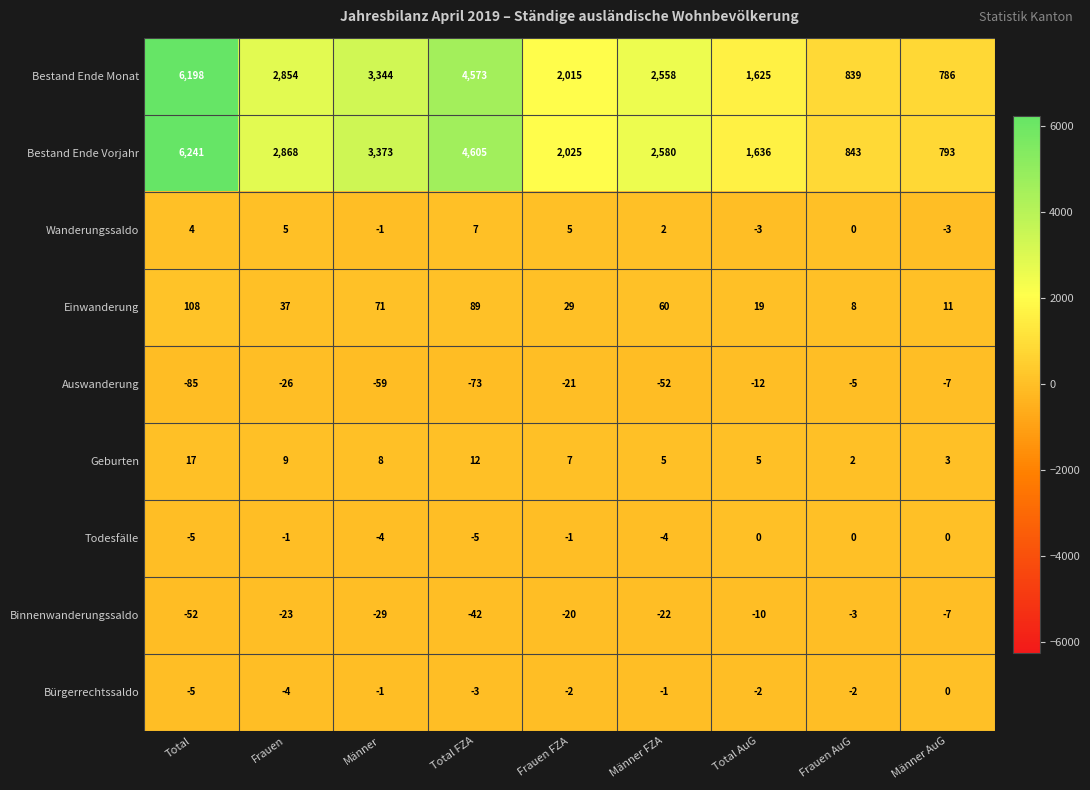

List the labels in order of Einwanderung value, largest first.

Total, Total FZA, Männer, Männer FZA, Frauen, Frauen FZA, Total AuG, Männer AuG, Frauen AuG